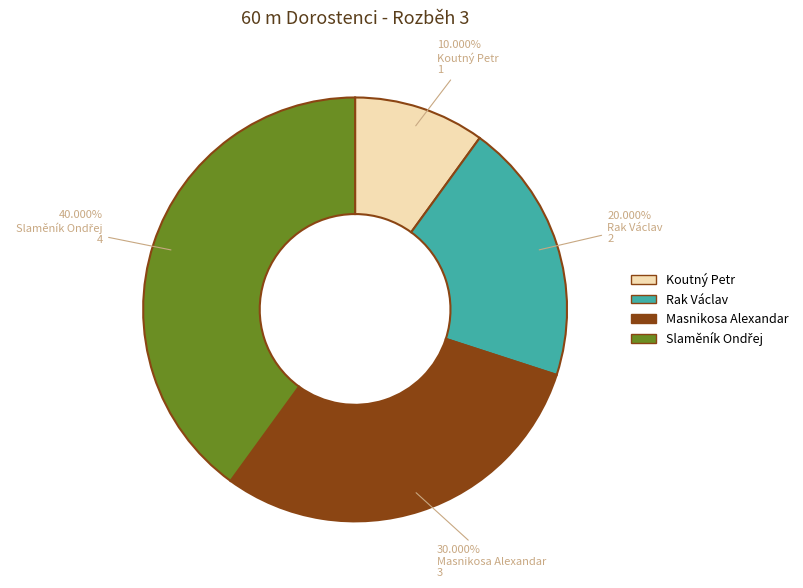

To the nearest percent, what percentage of the pie is Rak Václav?

20%